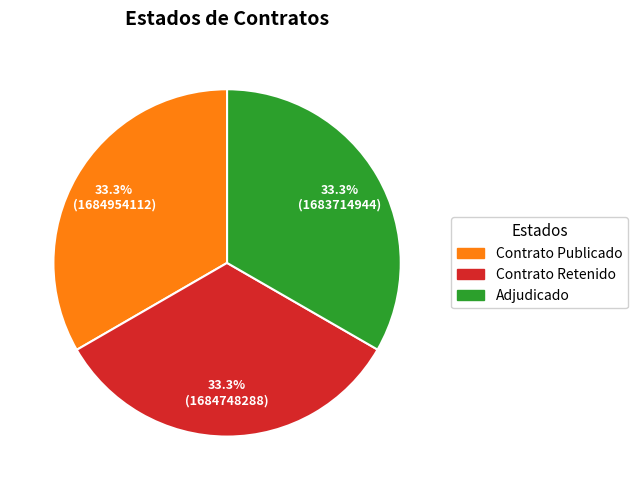

Does any single category account for the majority?

No